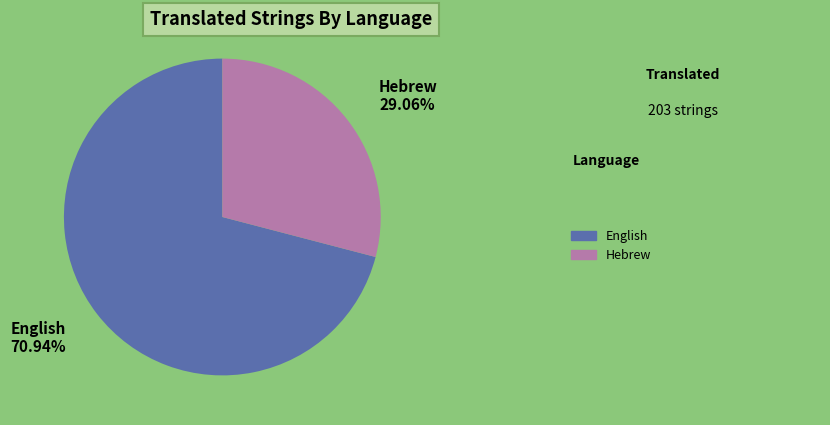

Is it true that English is 71% of the pie?

True